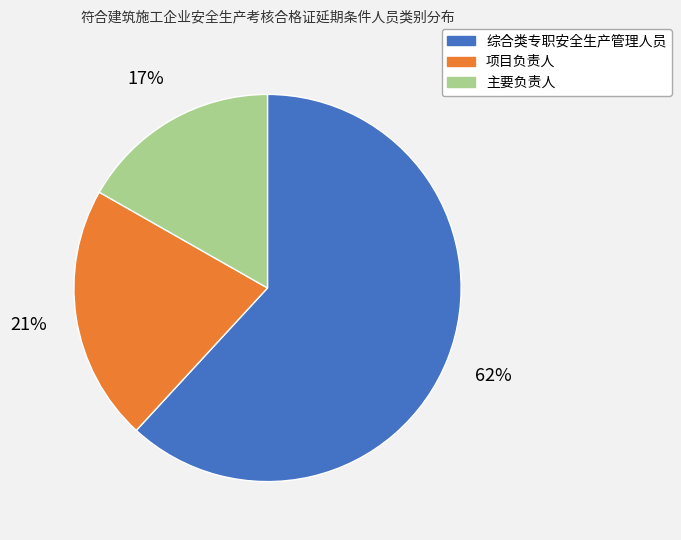

Does 项目负责人 represent more than half of the total?

No